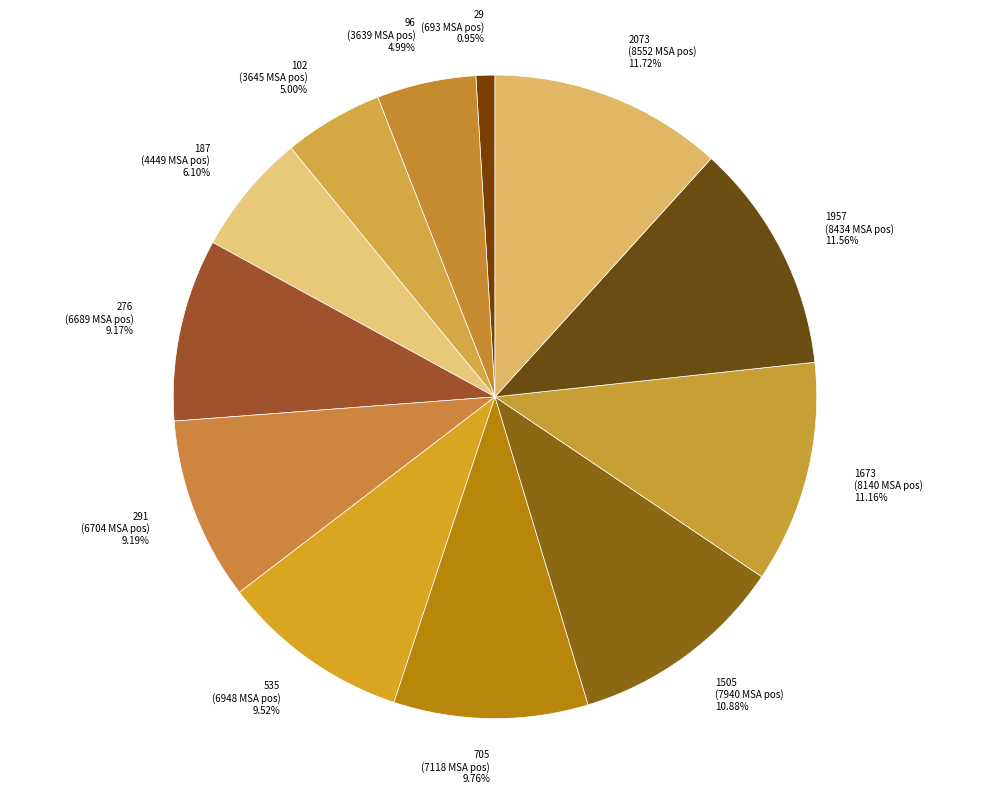

What is the smallest slice in the pie chart?

29 (693 MSA pos) 0.95%